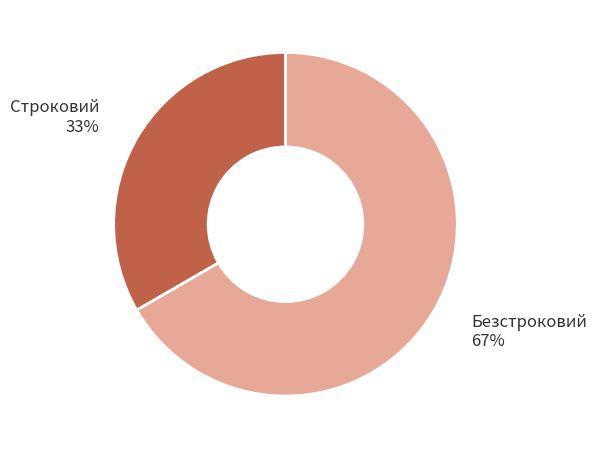

The Строковий slice represents 40% of the pie. True or false?

False